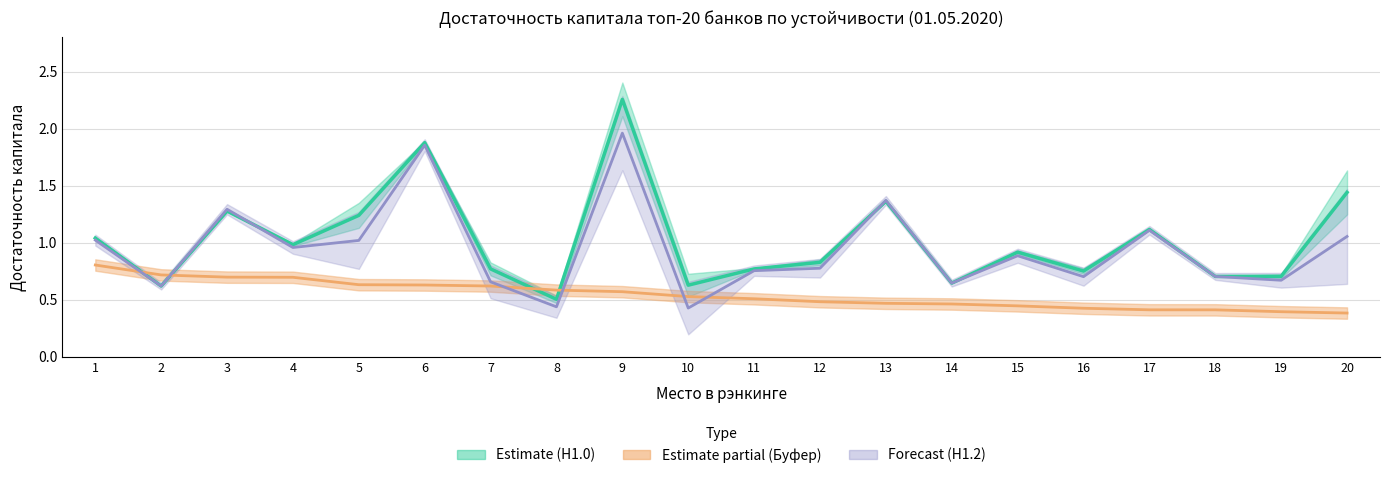

What is the highest value of the Буфер (Partial) series?

0.8